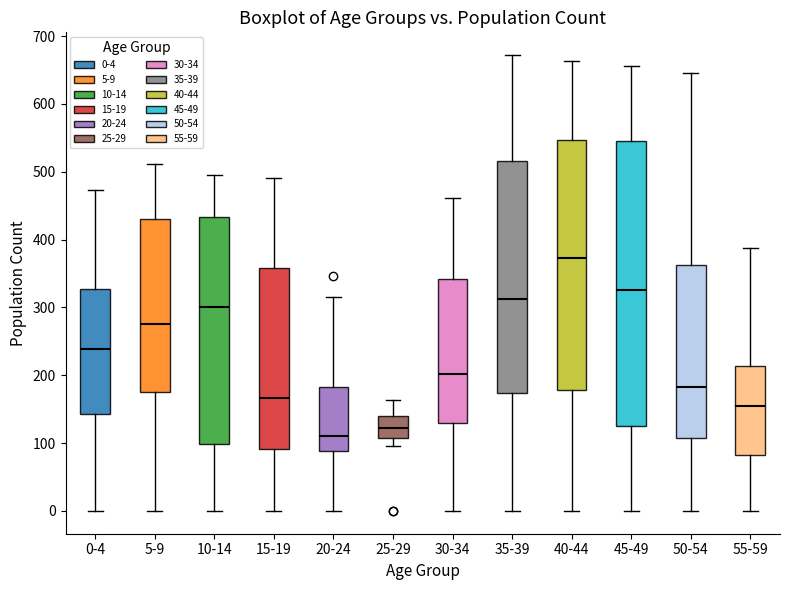

Reading left to right, read every box against the y-axis: the position of its median line, the range the box covers, and the ends of its whiskers. The values are not printed on the chart, so give them approximately, as read against the axis.

0-4: median 240, box 140 to 330, whiskers 0 to 470
5-9: median 280, box 180 to 430, whiskers 0 to 510
10-14: median 300, box 100 to 430, whiskers 0 to 500
15-19: median 170, box 90 to 360, whiskers 0 to 490
20-24: median 110, box 90 to 180, whiskers 0 to 320
25-29: median 120, box 110 to 140, whiskers 100 to 160
30-34: median 200, box 130 to 340, whiskers 0 to 460
35-39: median 310, box 170 to 520, whiskers 0 to 670
40-44: median 370, box 180 to 550, whiskers 0 to 660
45-49: median 330, box 130 to 550, whiskers 0 to 660
50-54: median 180, box 110 to 360, whiskers 0 to 650
55-59: median 150, box 80 to 210, whiskers 0 to 390